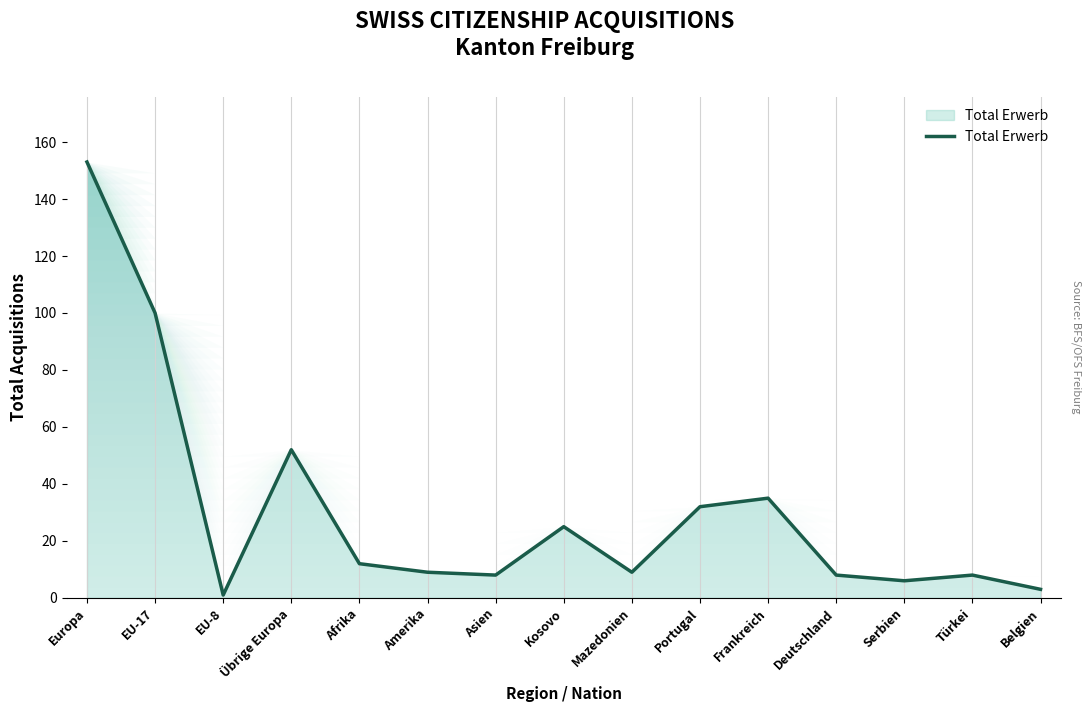

Approximately how many times larger is the value at Portugal compared to Frankreich?

0.9